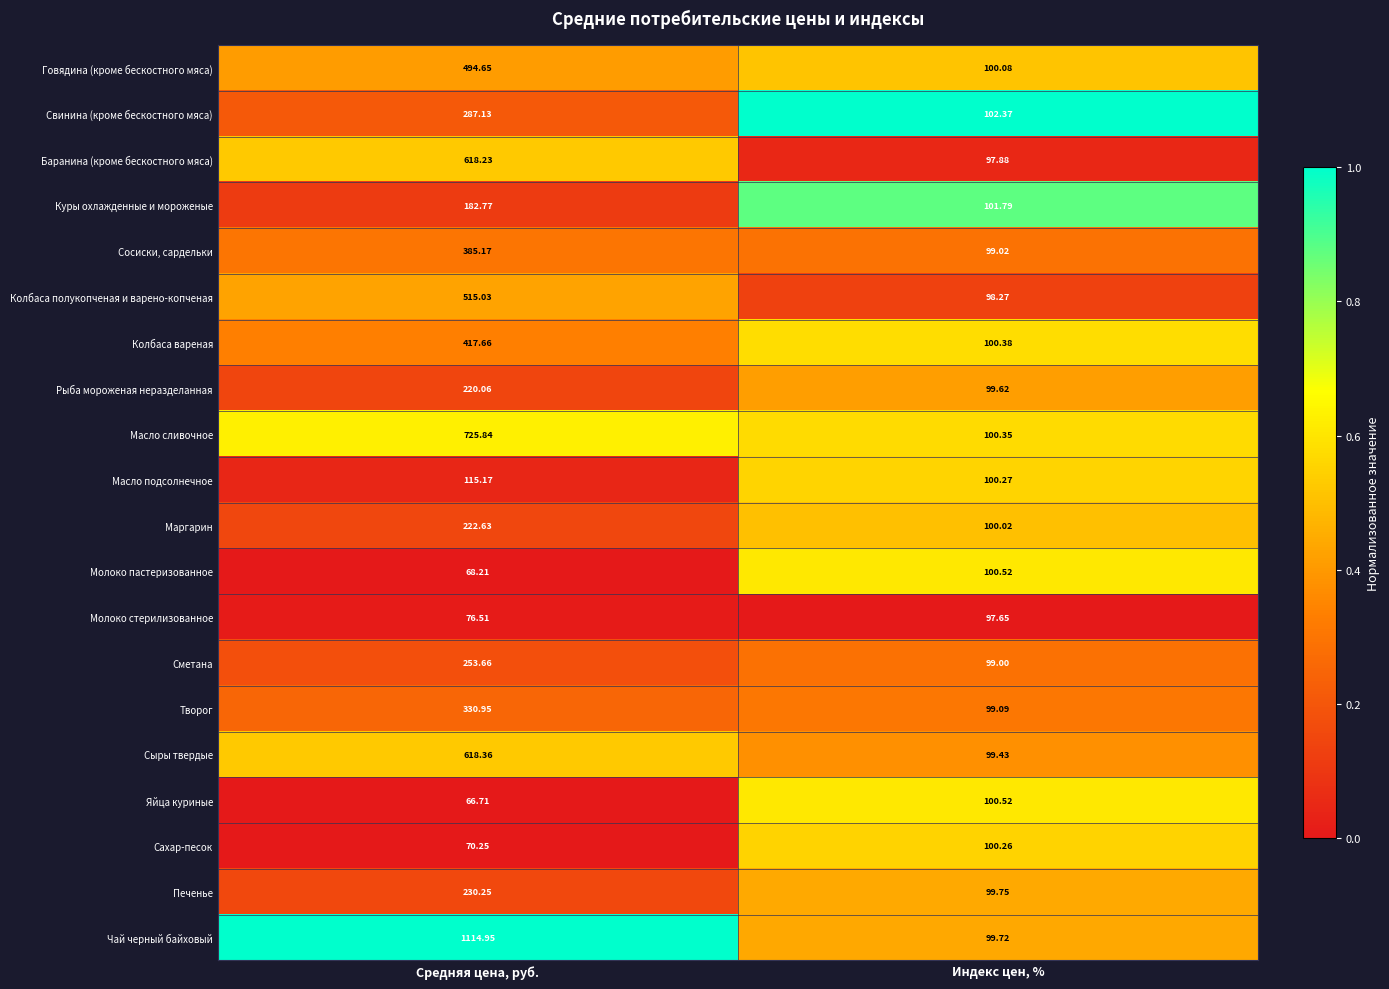

Which category has the lowest value across all series?

Средняя цена, руб.